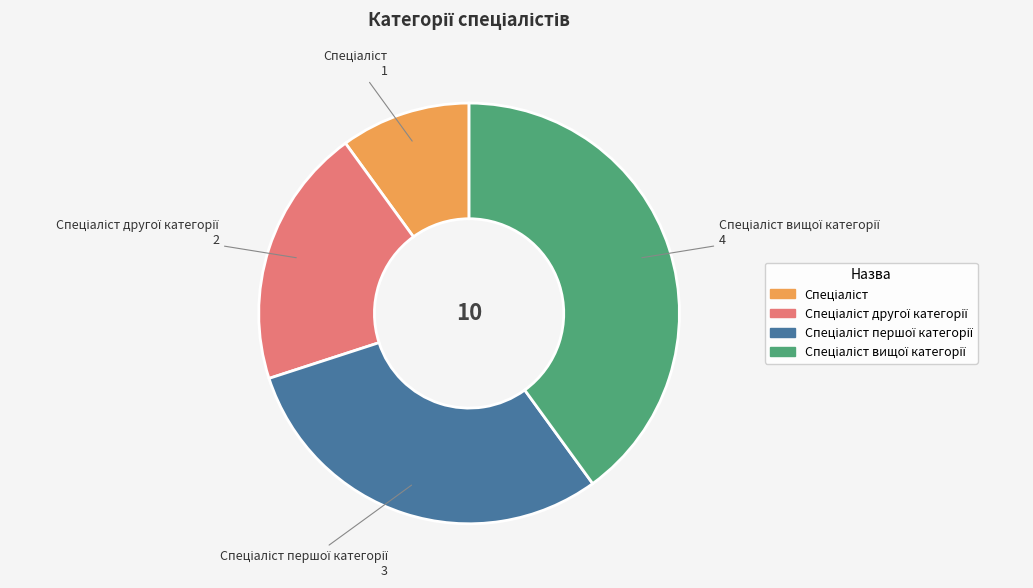

Is there a majority slice in this chart?

No